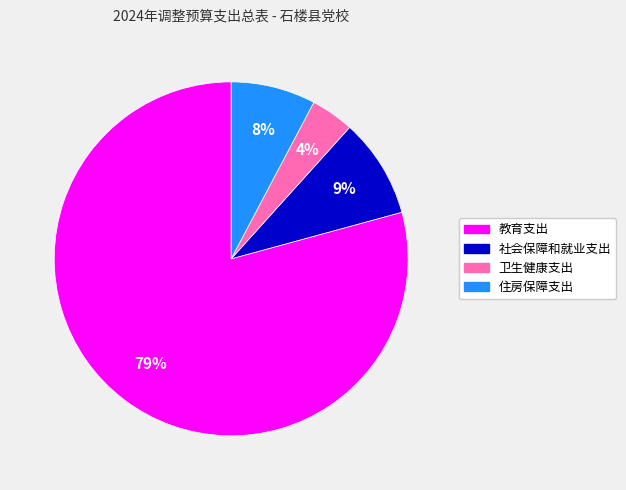

What is the ratio of the value at 卫生健康支出 to the value at 社会保障和就业支出?

0.4